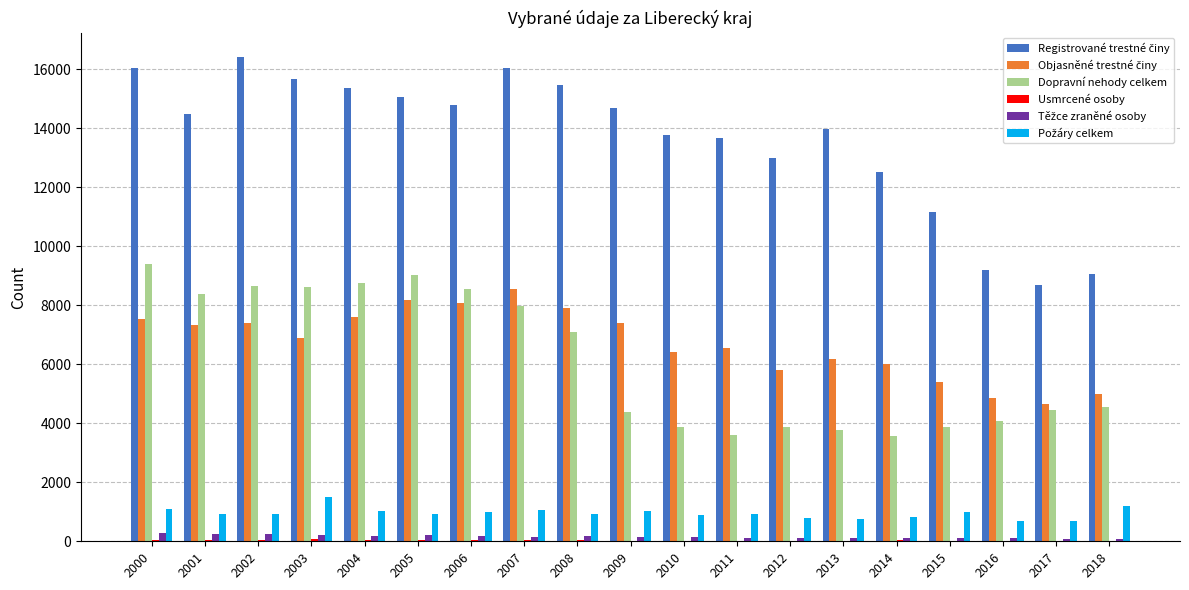

What is the total value across all series at 2018?

19924